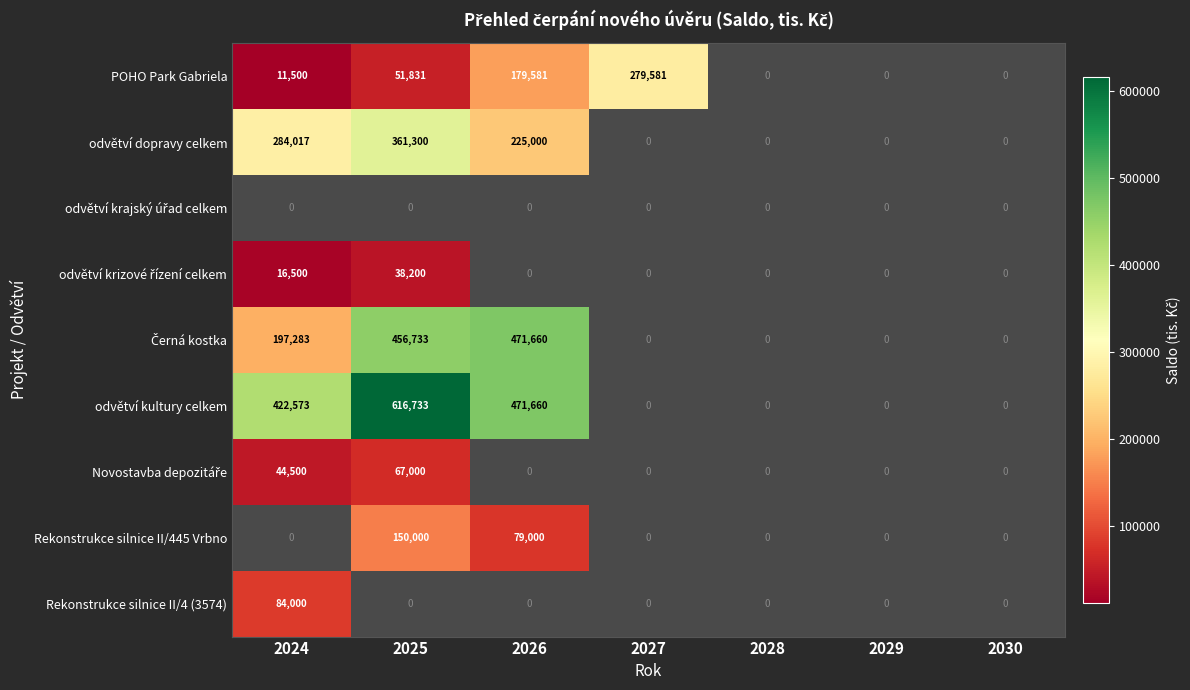

How many distinct data groups are displayed?

9